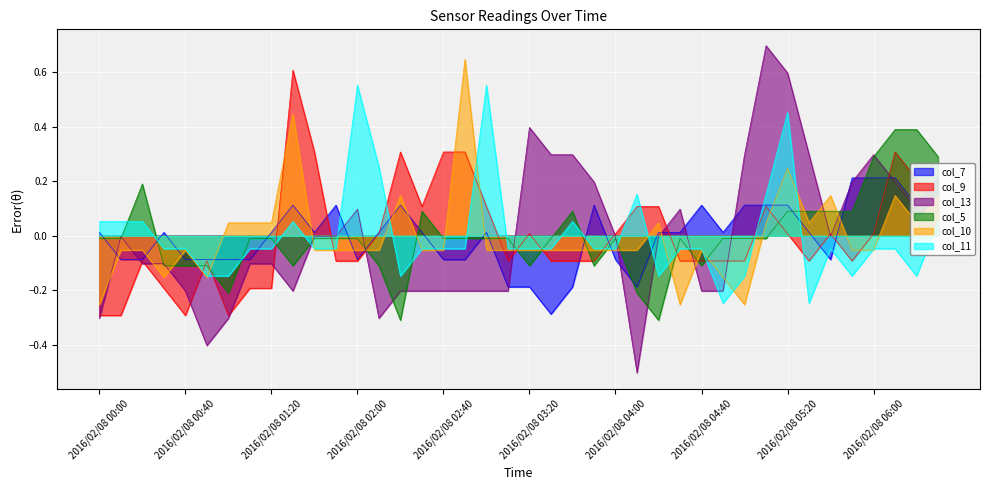

True or false: col_13 has more than 0 points higher than both neighbors.

True